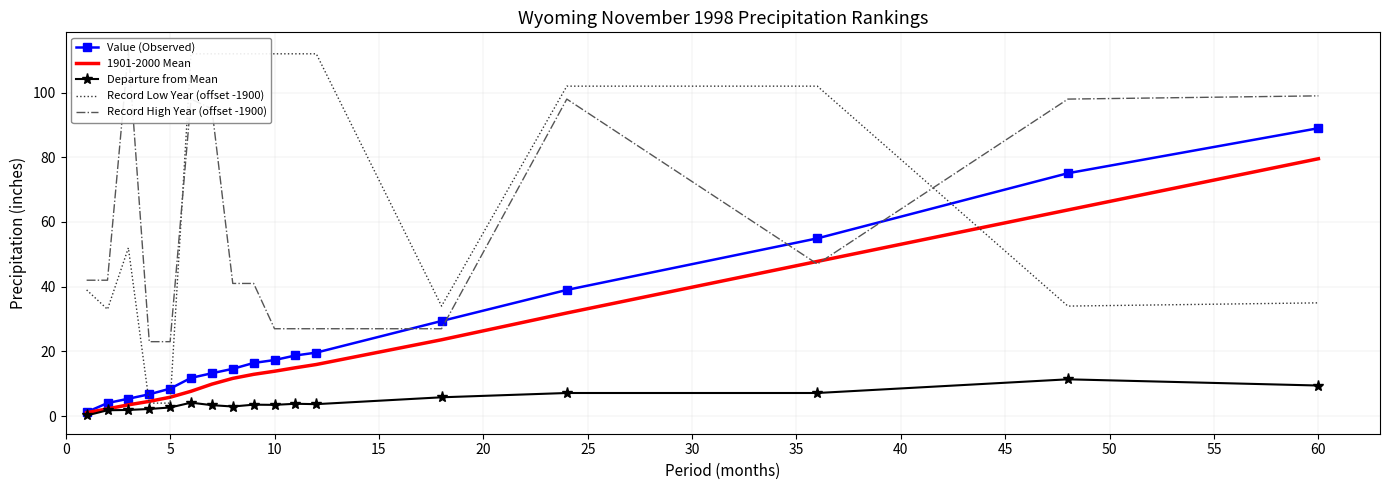

In Record High Year (offset -1900), how many points are lower than both neighbors (excluding endpoints)?

1